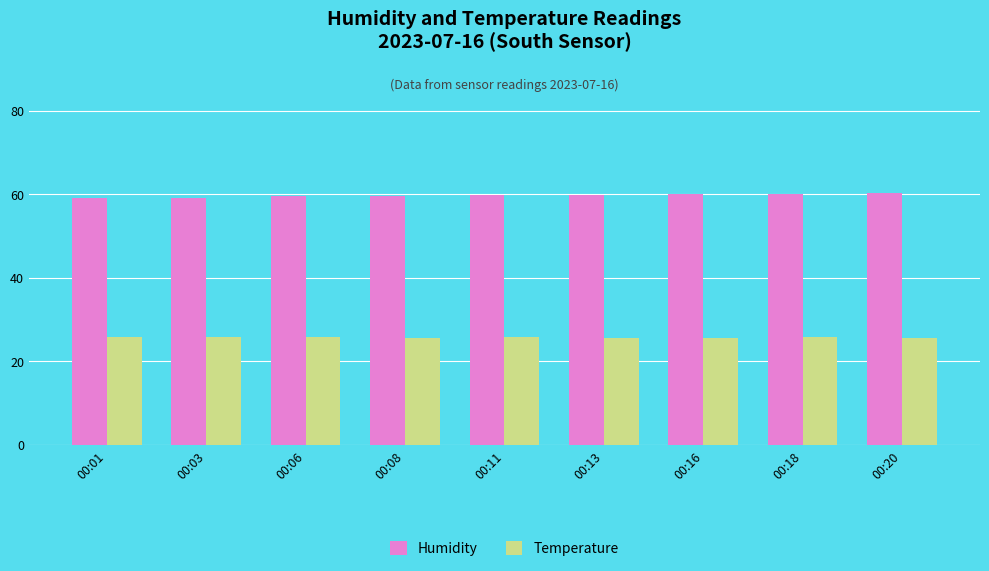

What is the value of the Temperature bar at the 4th from the left?

25.7